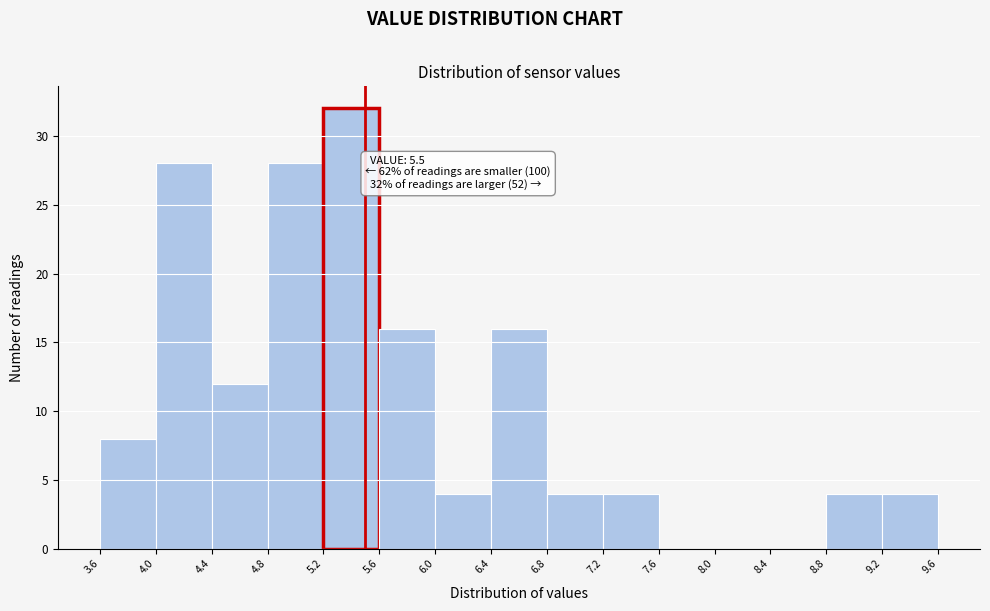

Over which range of the x-axis is the bar tallest?

5.2 to 5.6